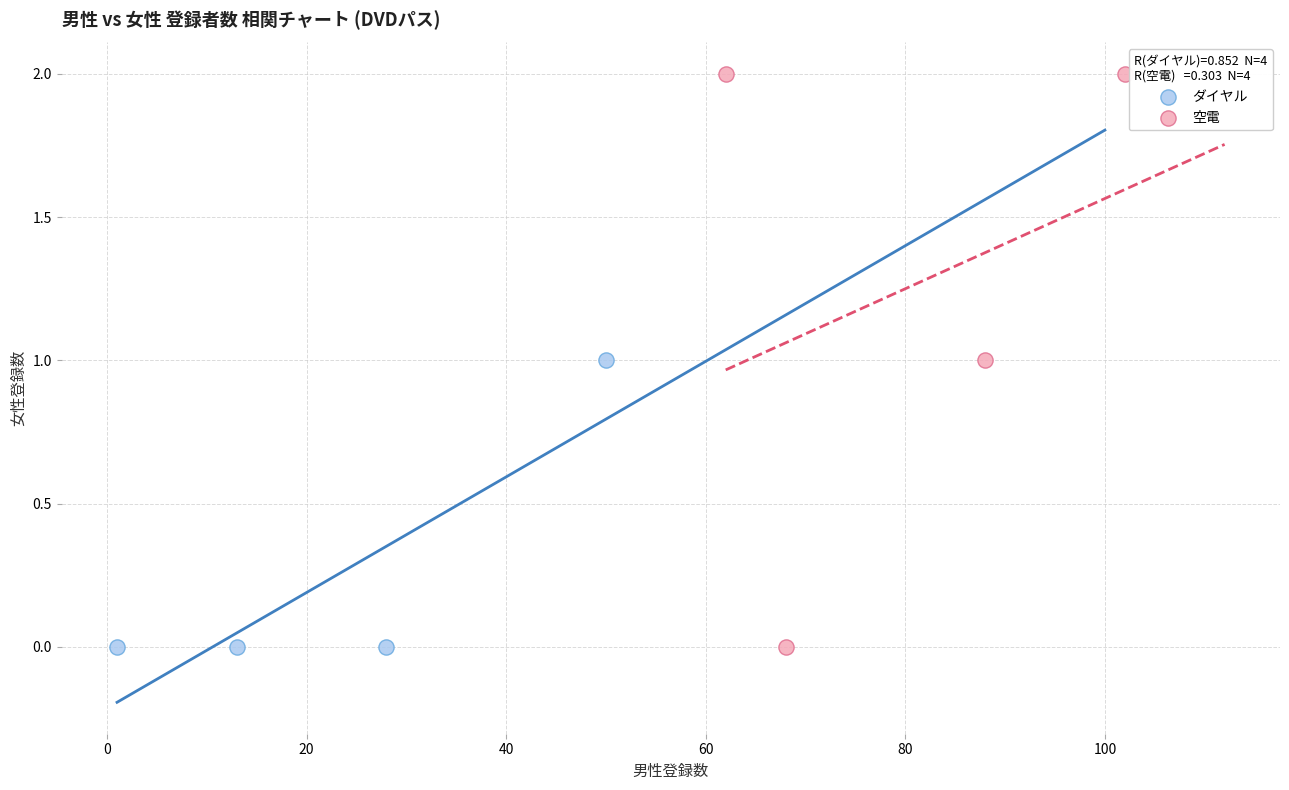

What are all the series names shown in the legend?

ダイヤル, 空電